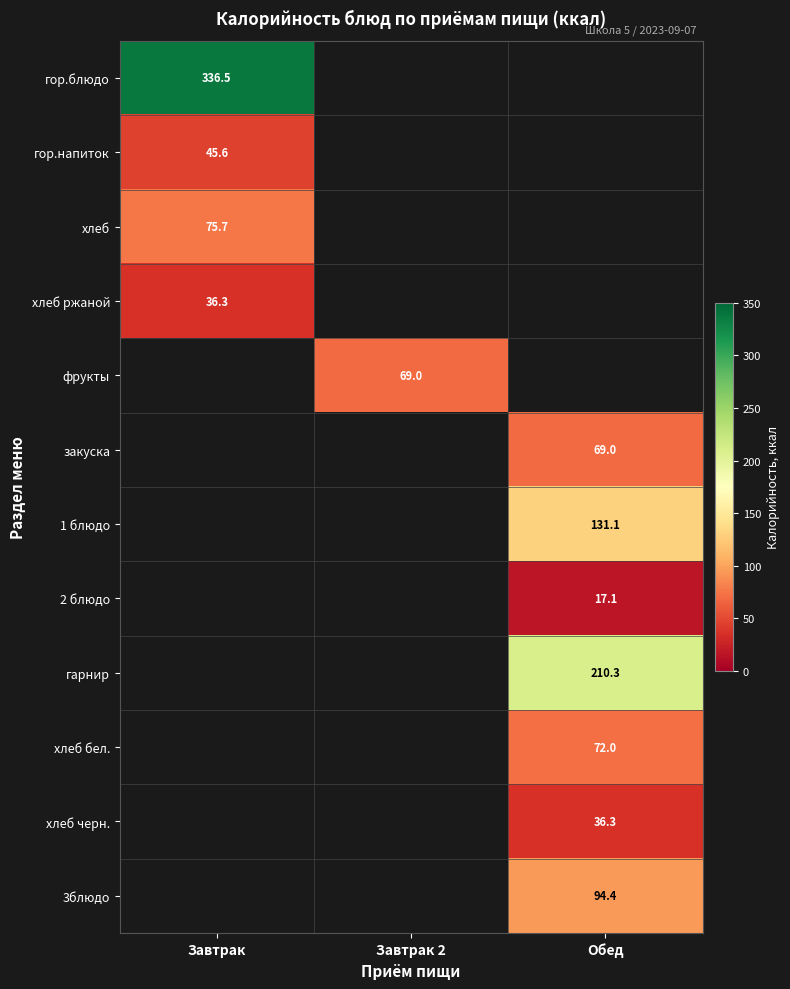

The хлеб ржаной series shows 11.9 at Завтрак. True or false?

False